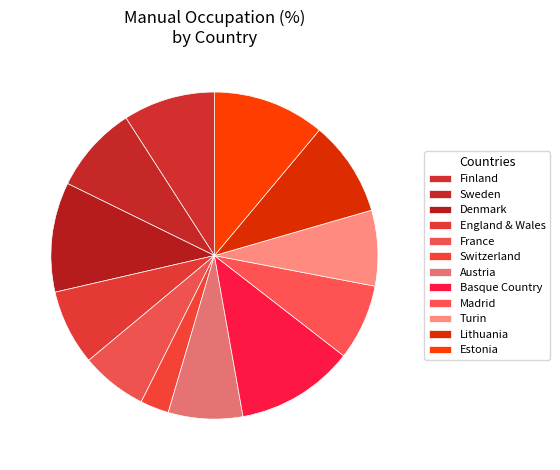

Does Austria represent more than half of the total?

No